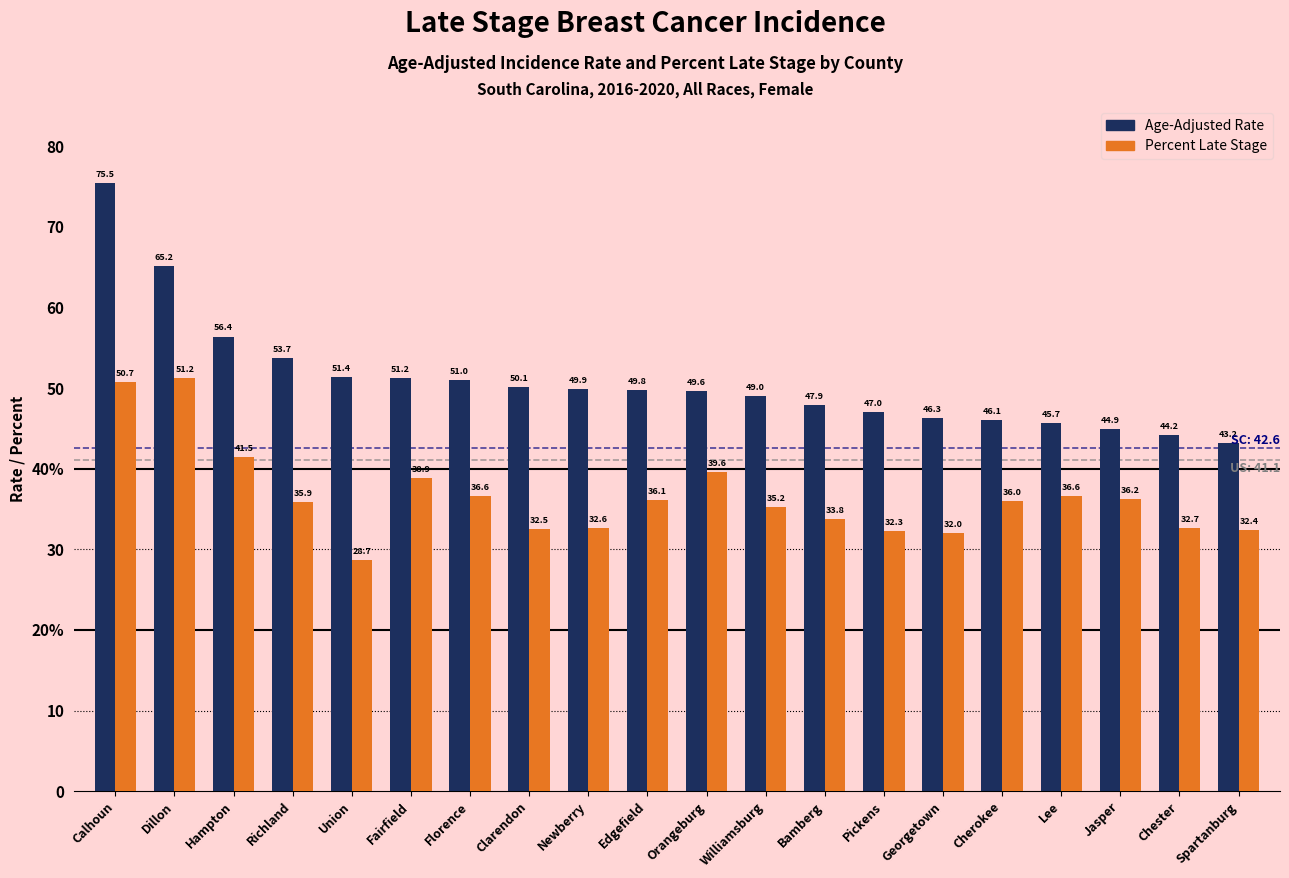

Read the Percent Late Stage value at Spartanburg.

32.4